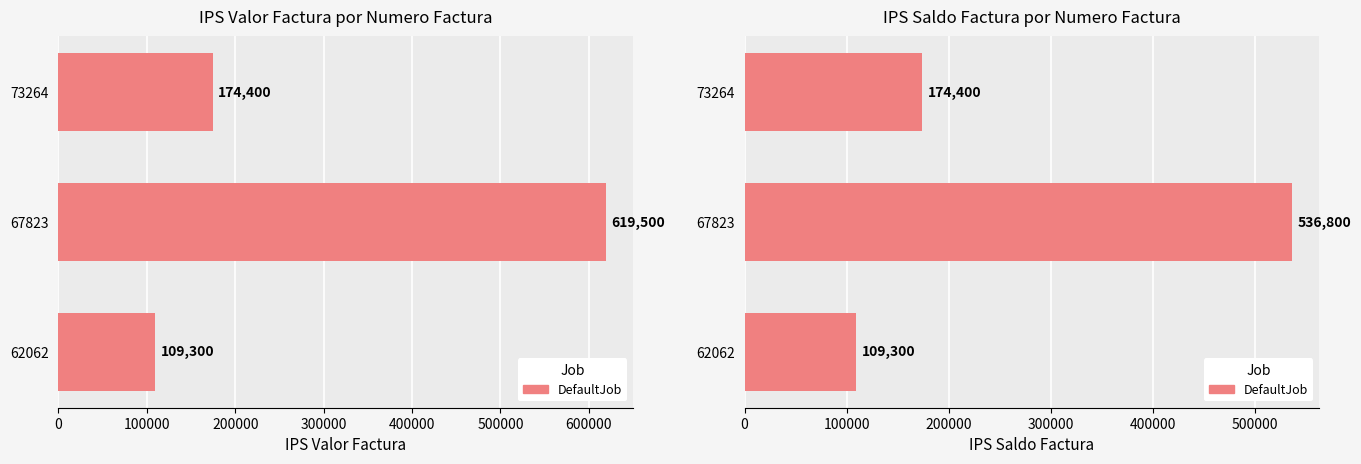

How many bars are there in total?

3